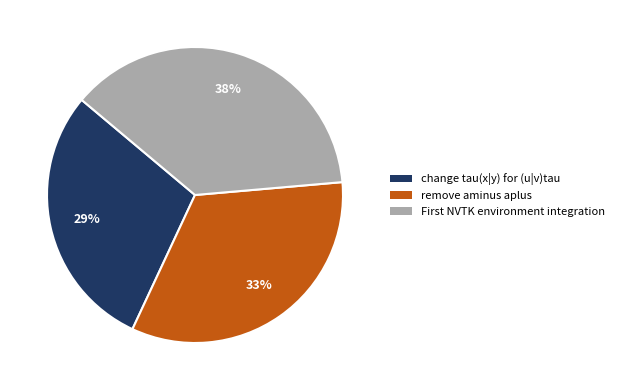

To the nearest percent, what is the average slice percentage?

33%